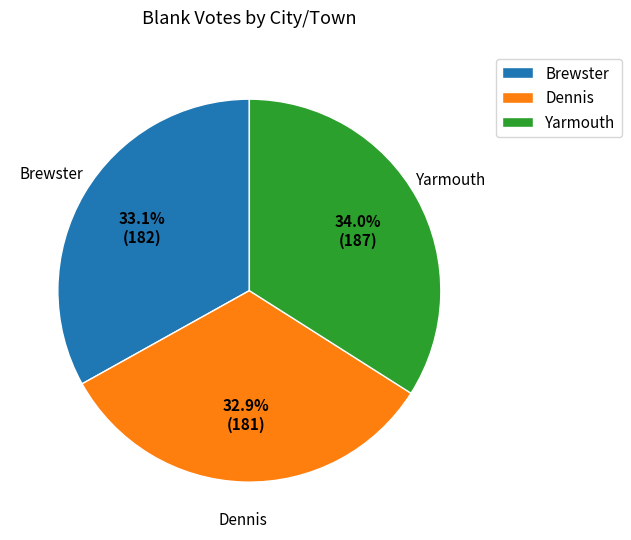

To the nearest percent, what is the difference between the largest and smallest slice percentages?

1%